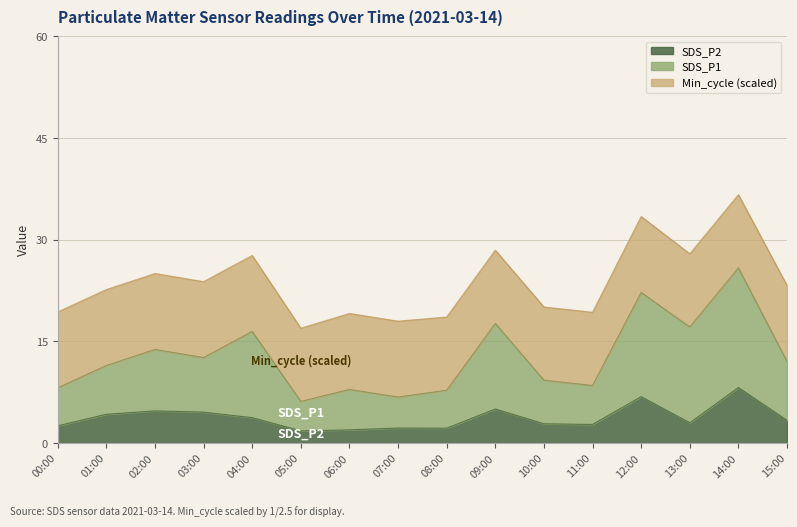

What is the total value across all series at 12:00?

33.4